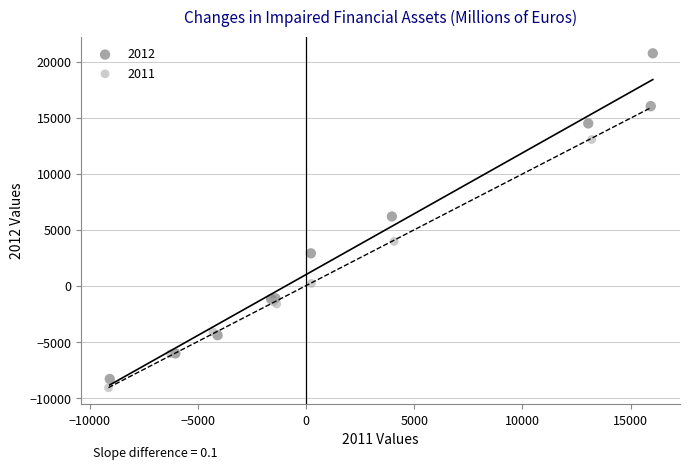

Which series contains the highest Y value?

2012